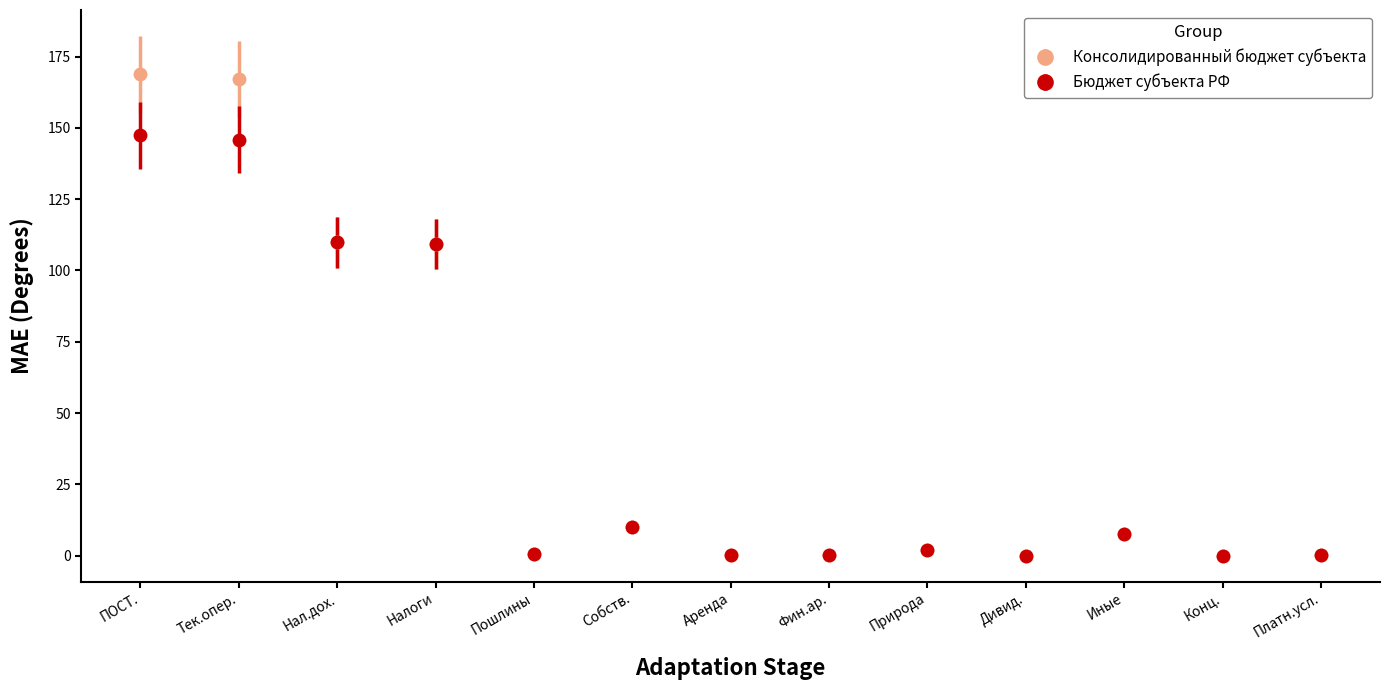

What is the label of the 12th point from the right?

Тек.опер.